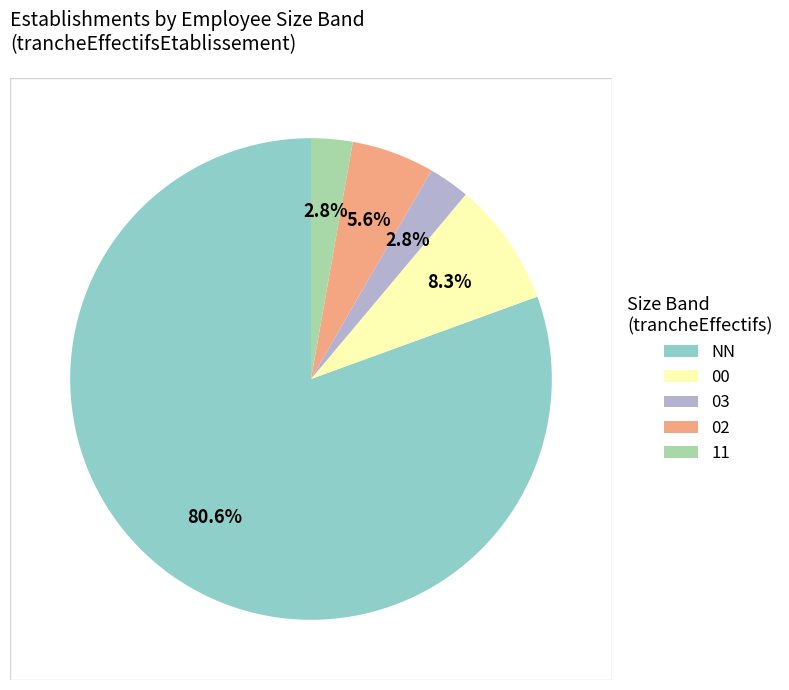

Does any single category account for the majority?

Yes